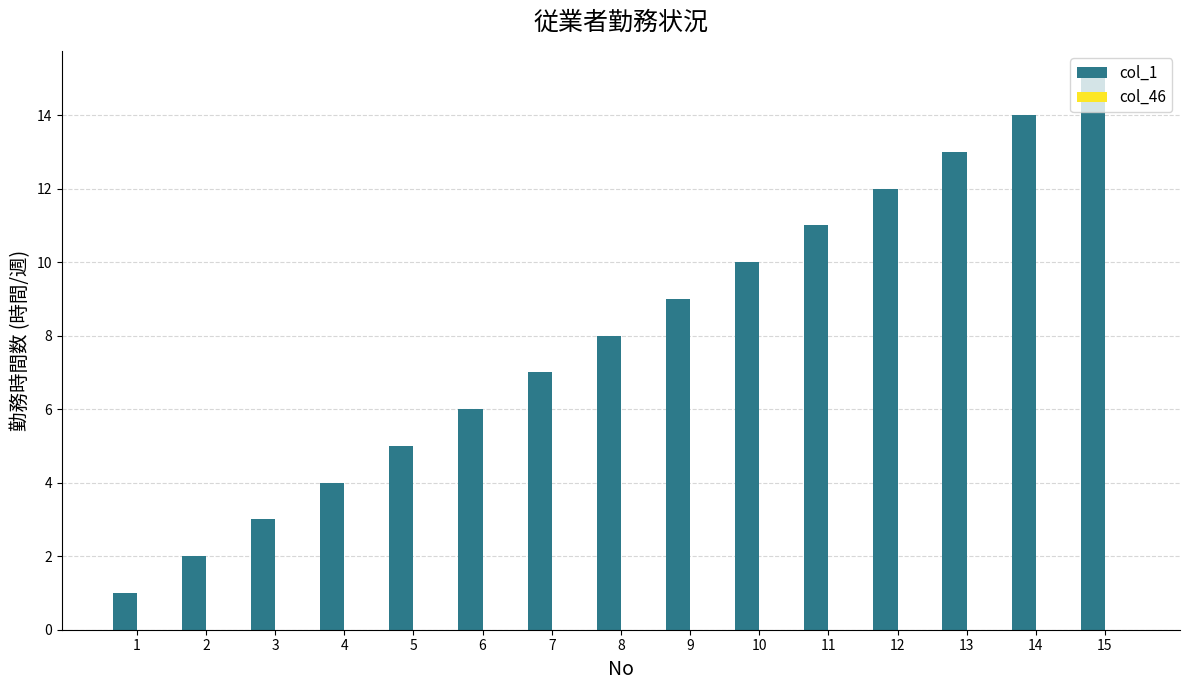

Rank the categories by value from highest to lowest.

15, 14, 13, 12, 11, 10, 9, 8, 7, 6, 5, 4, 3, 2, 1